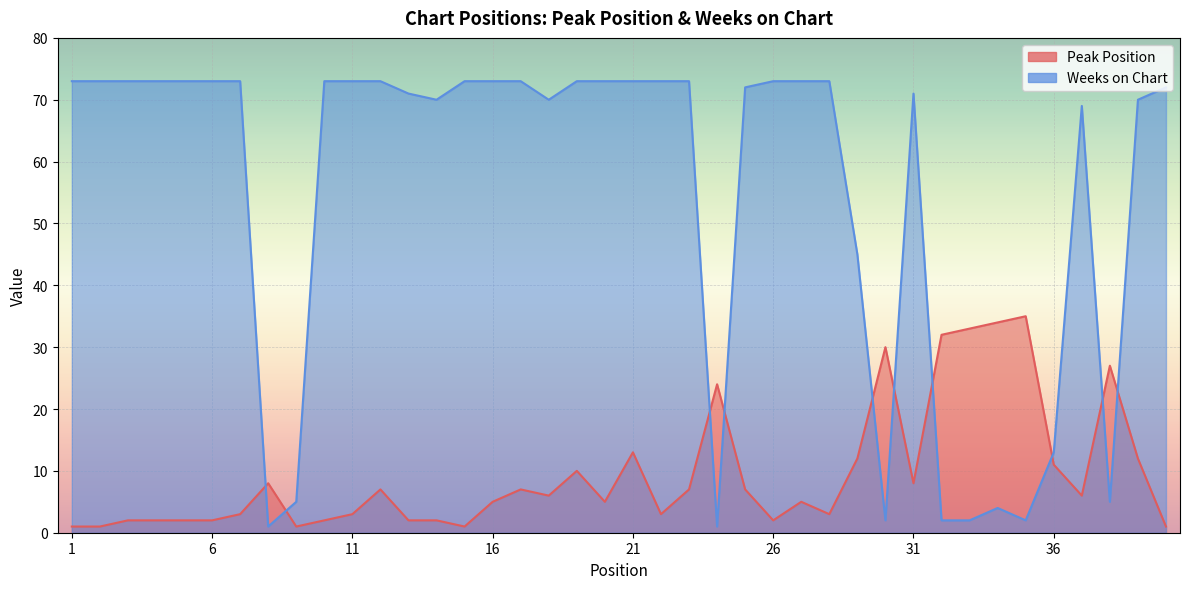

List the labels in order of Weeks on Chart value, largest first.

1, 2, 3, 4, 5, 6, 7, 10, 11, 12, 15, 16, 17, 19, 20, 21, 22, 23, 26, 27, 28, 25, 40, 13, 31, 14, 18, 39, 37, 29, 36, 9, 38, 34, 30, 32, 33, 35, 8, 24